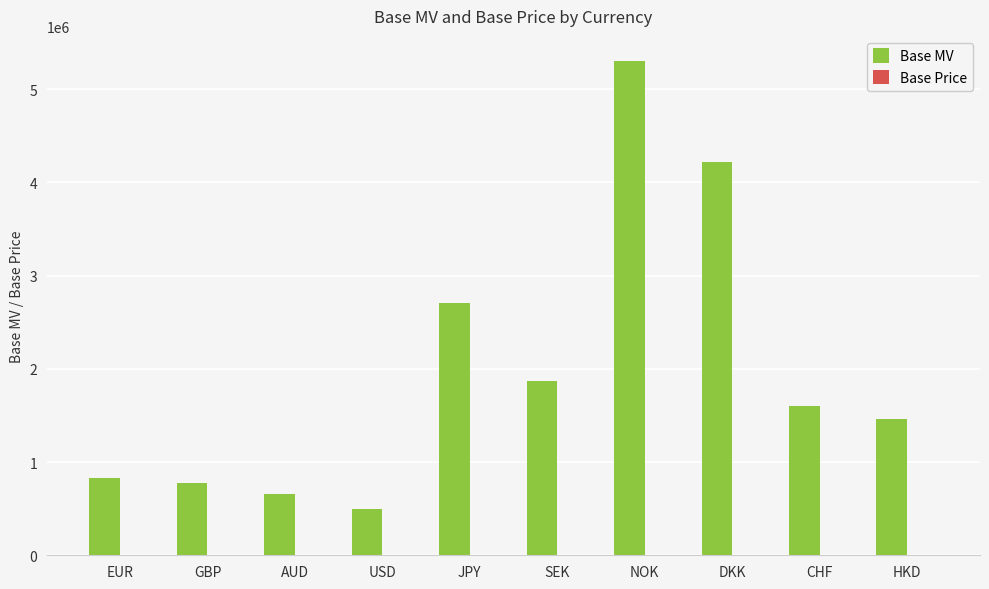

Are the bars grouped side by side (vs. stacked)?

Yes